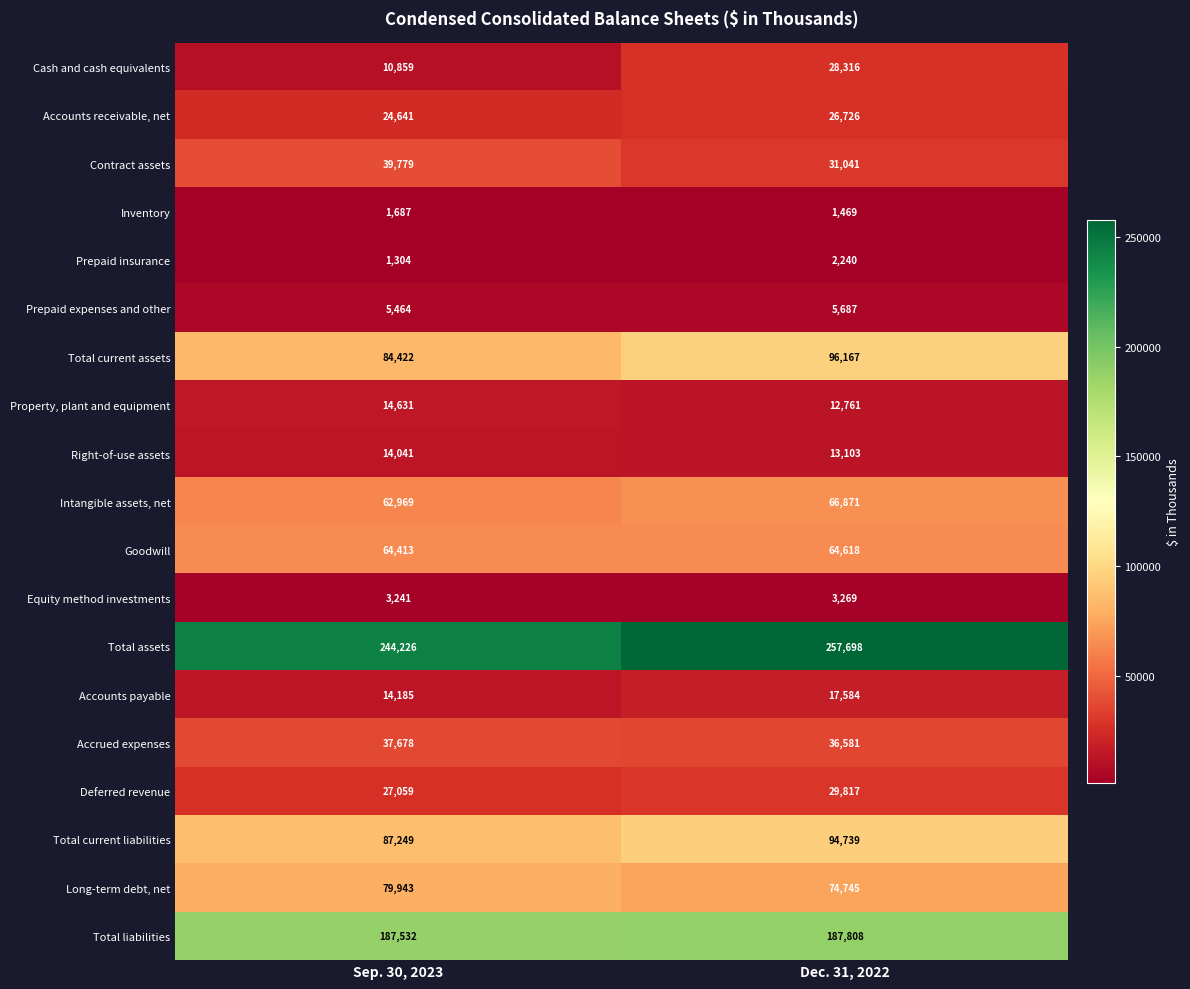

At how many categories does at least one series exceed 32484?

2